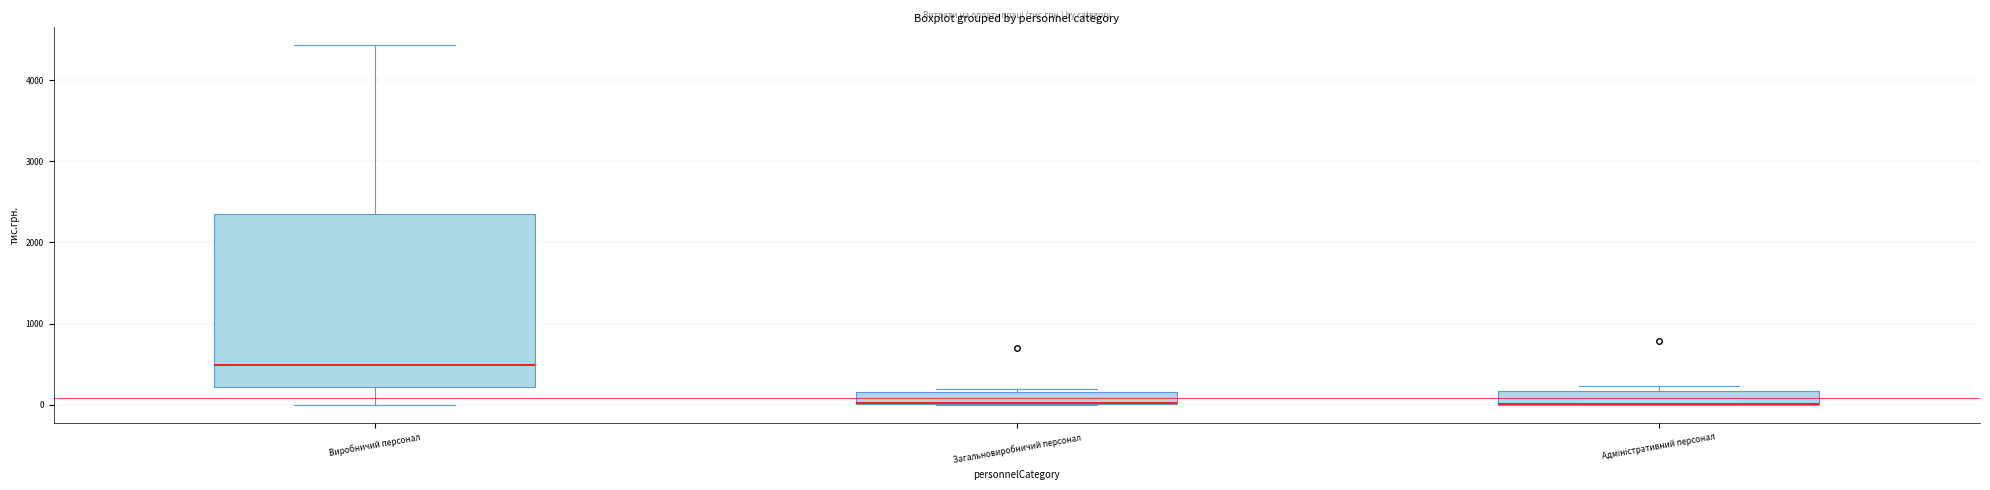

Reading left to right, transcribe this box plot: for each box, give where its median line is, the range the box spans, and where its two whiskers end, as read against the y-axis. The values are not printed on the chart, so give them approximately, as read against the axis.

Виробничий персонал: median 500, box 200 to 2400, whiskers 0 to 4400
Загальновиробничий персонал: median 0 (drawn on the box's lower edge), box 0 to 200, whiskers 0 to 200 (just above the box's upper edge)
Адміністративний персонал: median 0 (drawn on the box's lower edge), box 0 to 200, whiskers 0 to 200 (just above the box's upper edge)